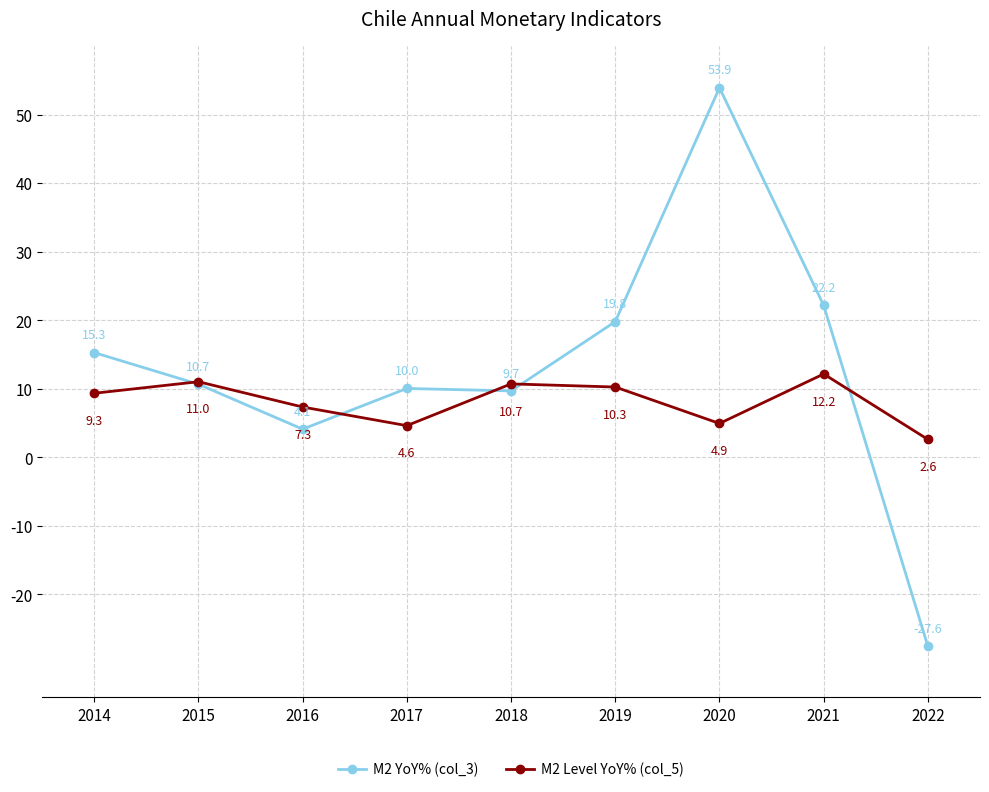

Where is the first local maximum for M2 YoY% (col_3)?

2017